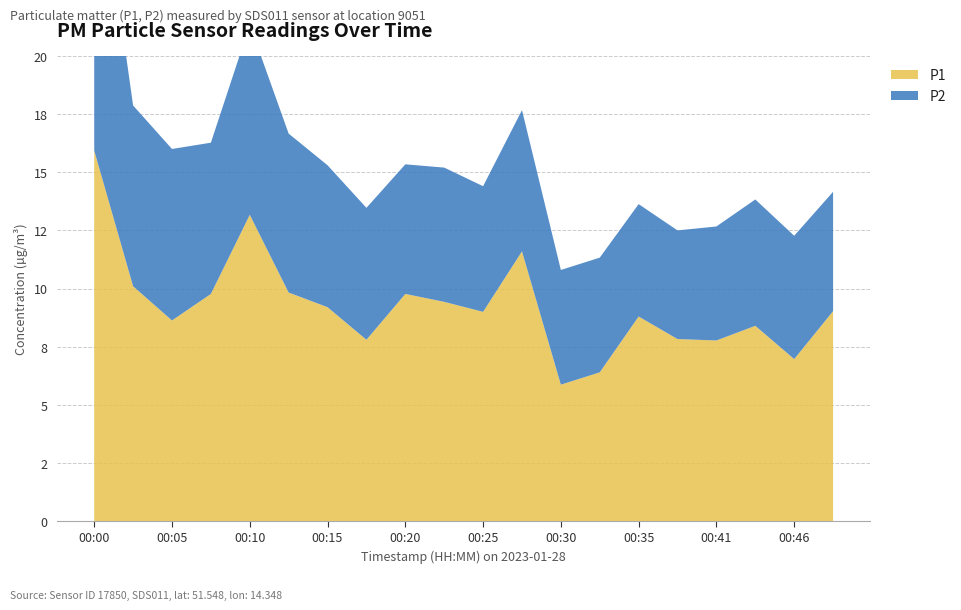

Reading left to right, list all the values displayed in this chart.

P1: 00:00=15.9	00:02=10.1	00:05=8.6	00:07=9.8	00:10=13.2	00:12=9.8	00:15=9.2	00:18=7.8	00:20=9.8	00:23=9.4	00:25=9.0	00:28=11.6	00:30=5.9	00:33=6.4	00:35=8.8	00:38=7.8	00:41=7.8	00:43=8.4	00:46=7.0	00:48=9.0
P2: 00:00=13.8	00:02=7.8	00:05=7.4	00:07=6.5	00:10=8.2	00:12=6.8	00:15=6.1	00:18=5.7	00:20=5.6	00:23=5.8	00:25=5.4	00:28=6.1	00:30=4.9	00:33=4.9	00:35=4.8	00:38=4.7	00:41=4.9	00:43=5.4	00:46=5.3	00:48=5.1